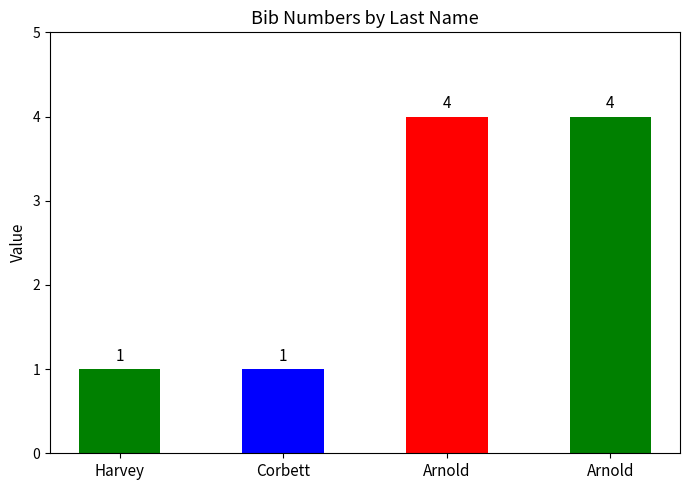

Reading right to left, list all the values displayed in this chart.

4	4	1	1